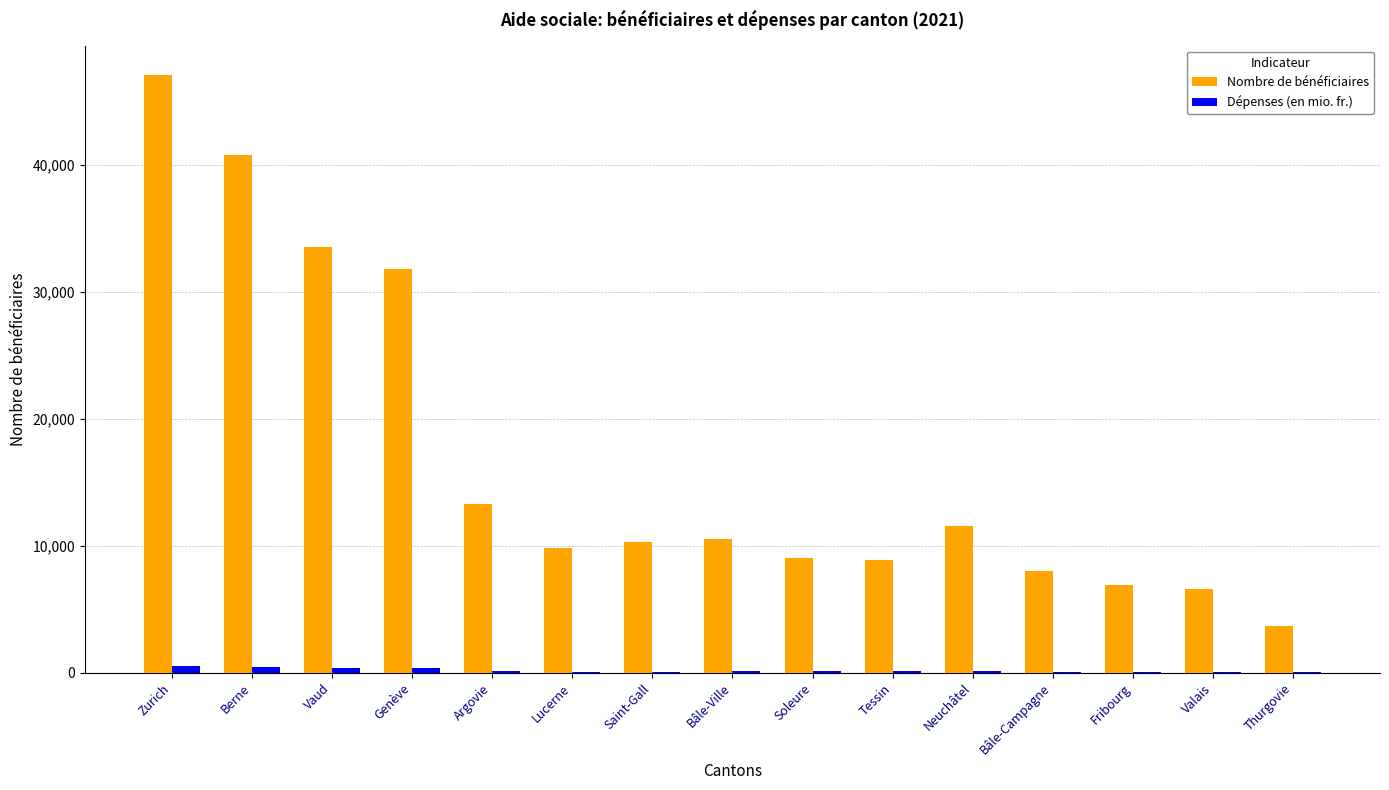

Is the value of Dépenses (en mio. fr.) at Berne greater than the value of Nombre de bénéficiaires at Genève?

No